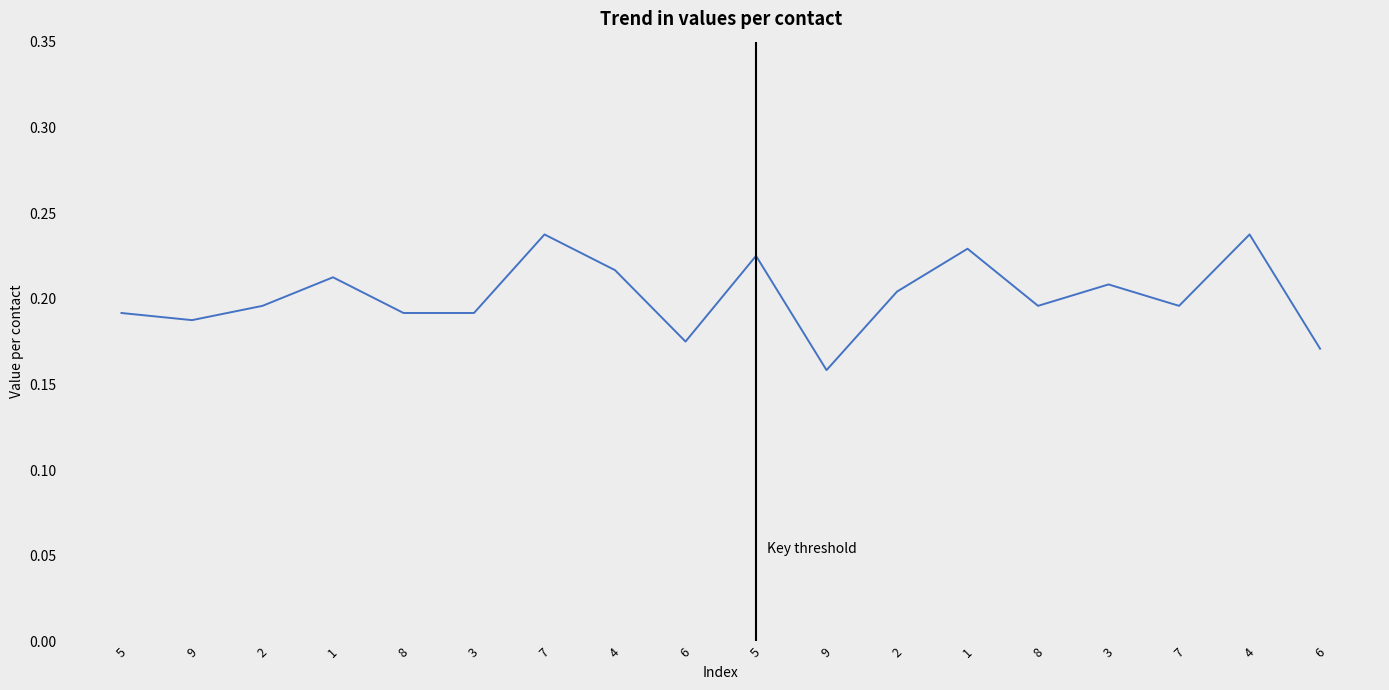

Rank the categories by value from highest to lowest.

7, 4, 1, 5, 4, 1, 3, 2, 2, 8, 7, 5, 8, 3, 9, 6, 6, 9